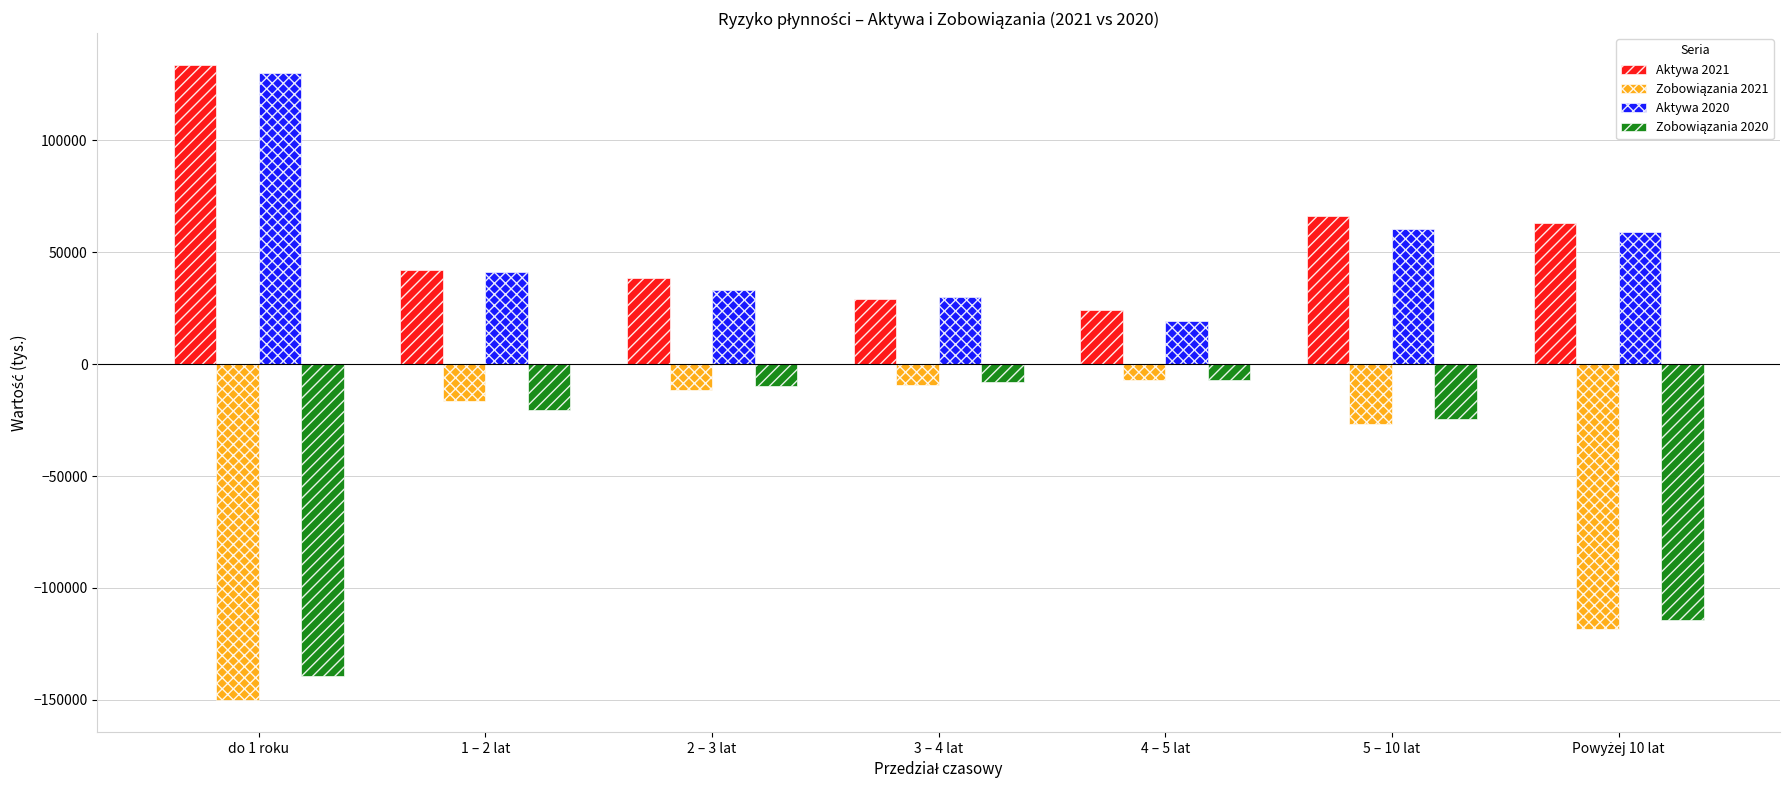

How many bars are there in each group?

4